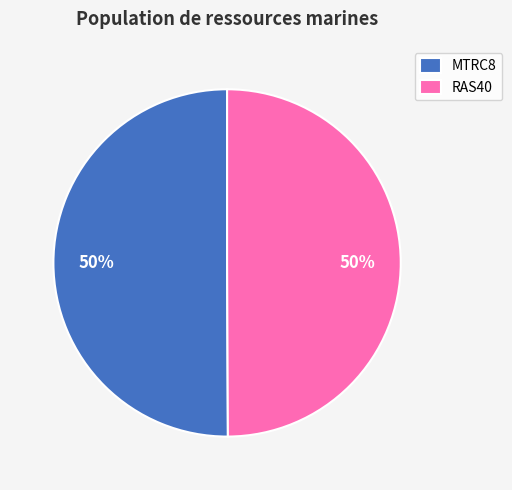

To the nearest percent, what is the combined percentage of MTRC8 and RAS40?

100%